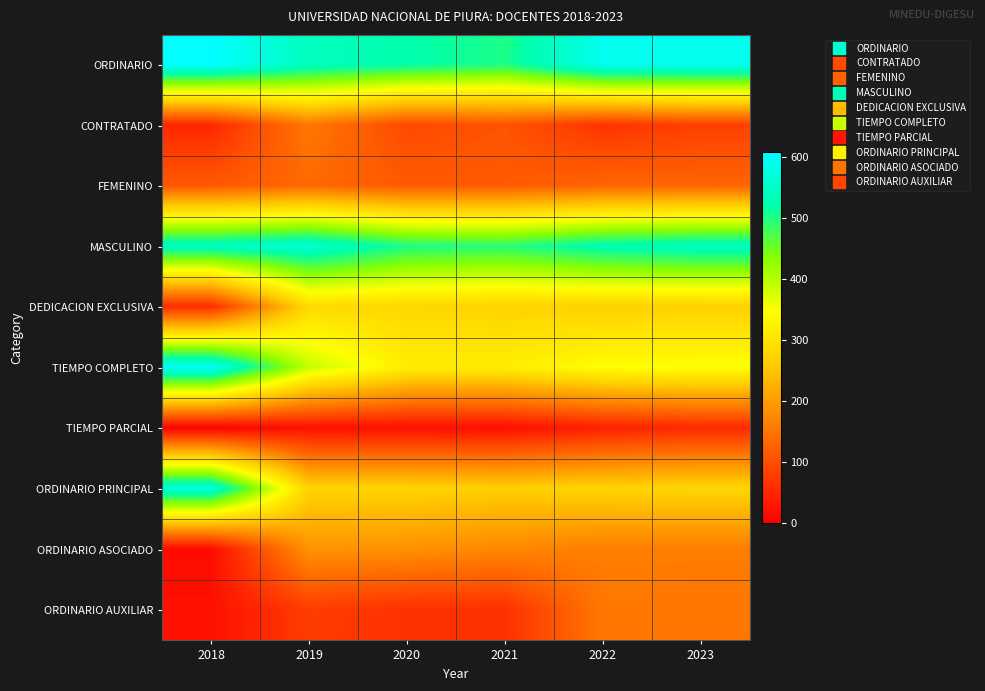

At 2021, list the series in order from smallest to largest.

TIEMPO PARCIAL, ORDINARIO AUXILIAR, CONTRATADO, FEMENINO, ORDINARIO ASOCIADO, ORDINARIO PRINCIPAL, DEDICACION EXCLUSIVA, TIEMPO COMPLETO, MASCULINO, ORDINARIO